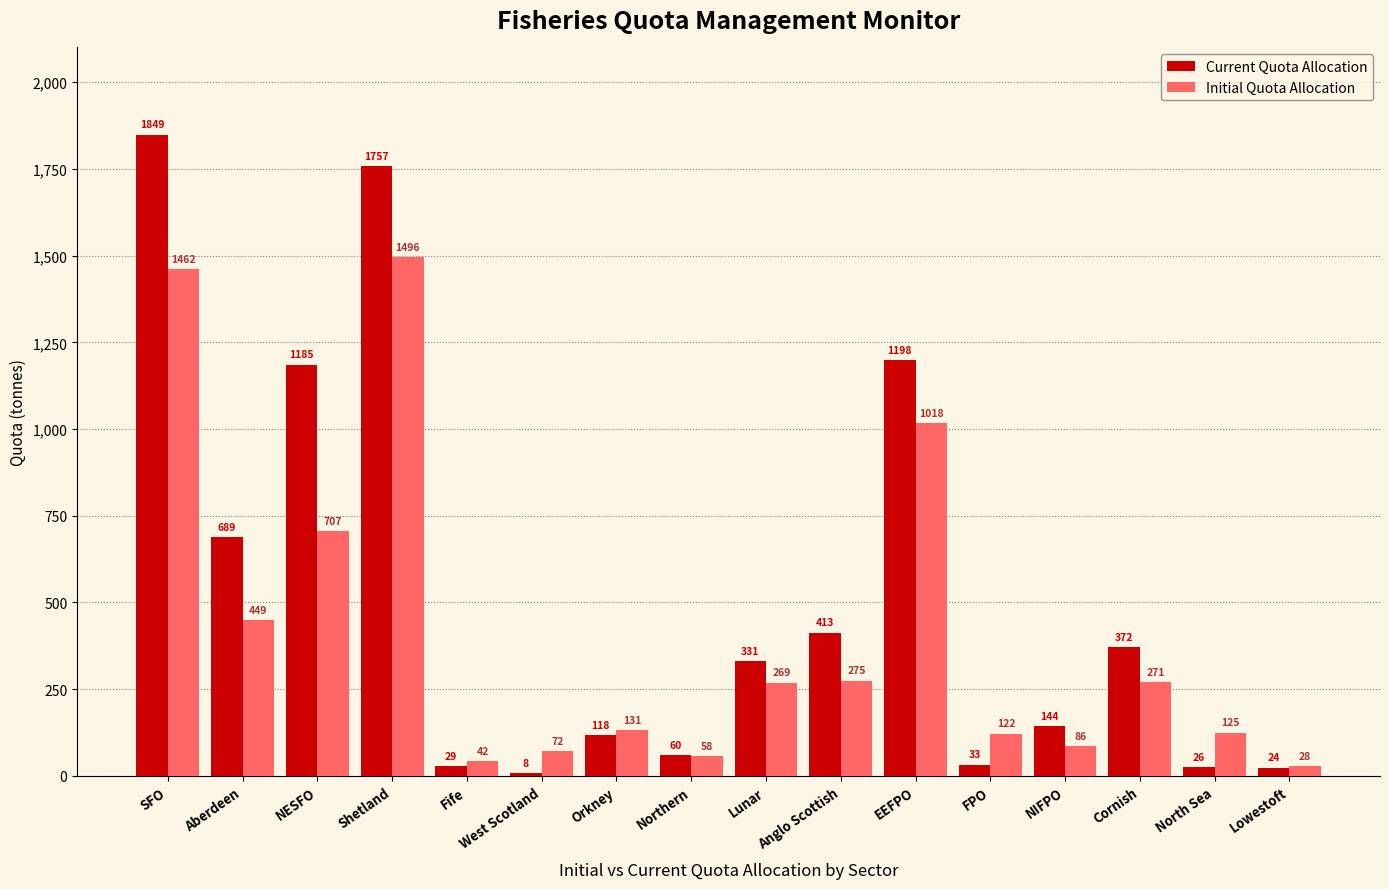

Rank the categories by Current Quota Allocation value from highest to lowest.

SFO, Shetland, EEFPO, NESFO, Aberdeen, Anglo Scottish, Cornish, Lunar, NIFPO, Orkney, Northern, FPO, Fife, North Sea, Lowestoft, West Scotland